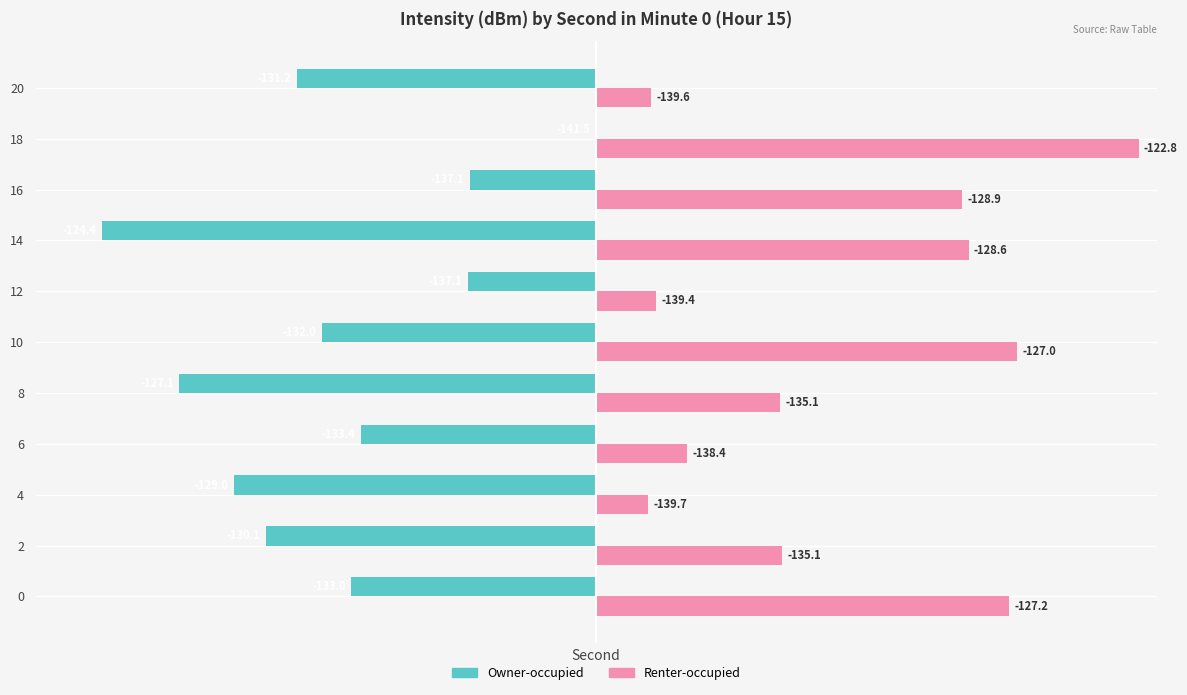

What are all the series names shown in the legend?

Owner-occupied, Renter-occupied